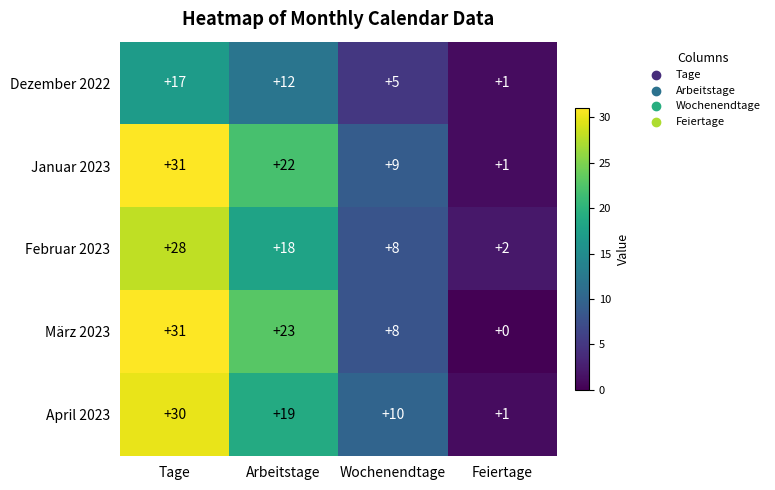

Is it true that Januar 2023 equals 55 at Tage?

False